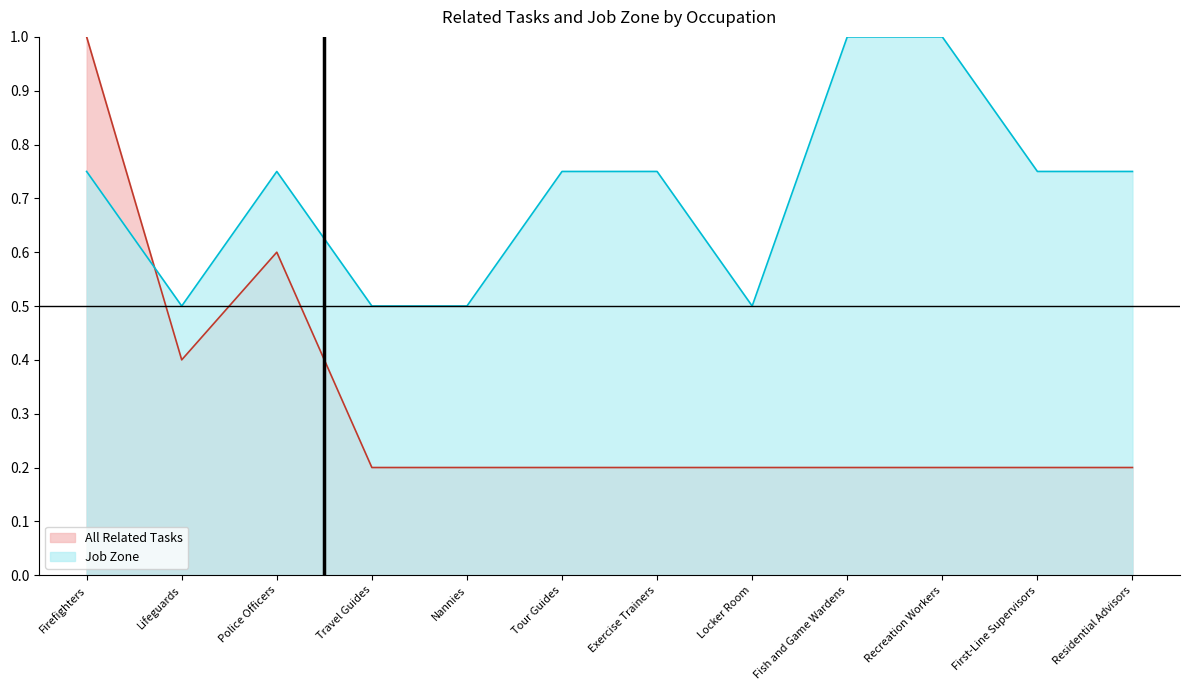

At which label is Job Zone closest to 0?

Lifeguards